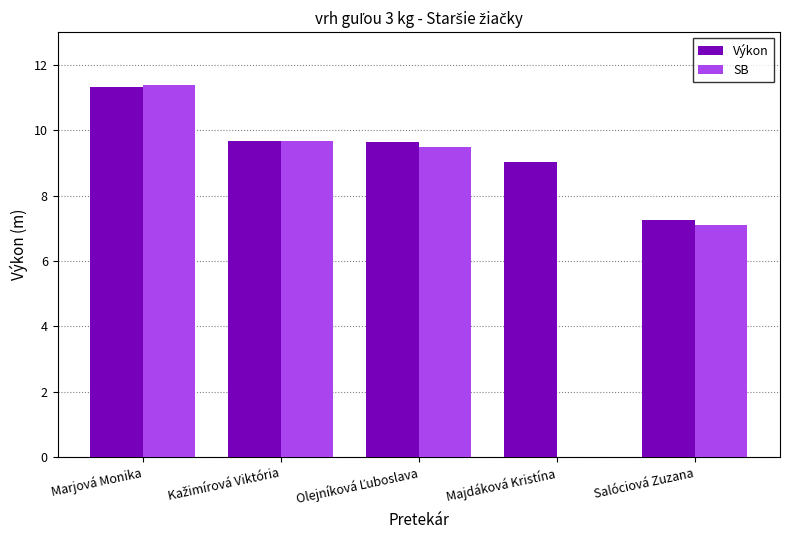

What is the difference between the maximum and minimum values in the SB series?

4.3